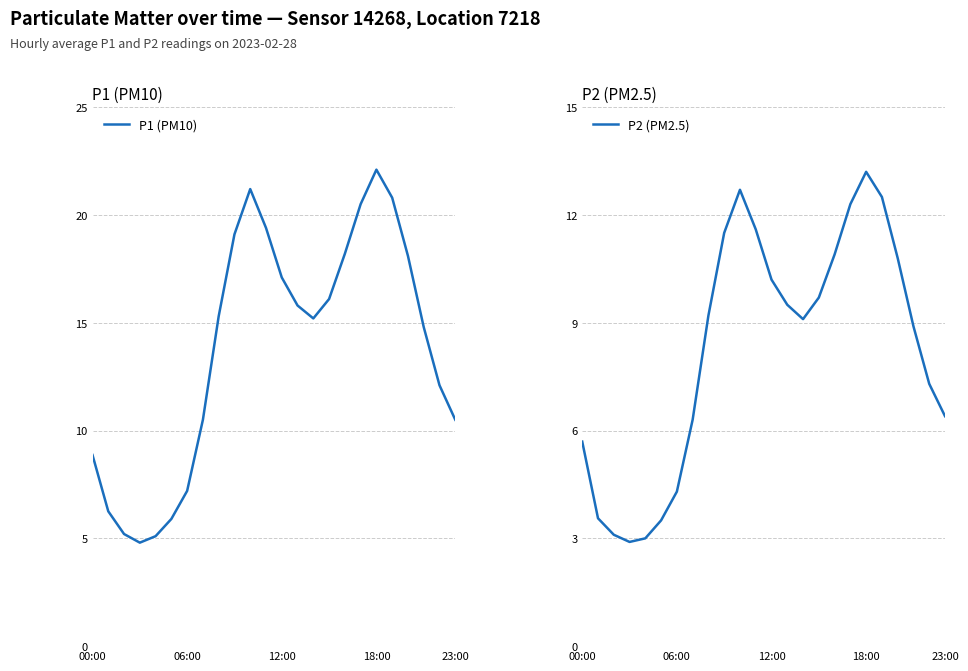

Reading left to right, list all the values displayed in this chart.

P1 (PM10): 8.9	6.3	5.2	4.8	5.1	5.9	7.2	10.5	15.3	19.1	21.2	19.4	17.1	15.8	15.2	16.1	18.2	20.5	22.1	20.8	18.1	14.8	12.1	10.5
P2 (PM2.5): 5.7	3.6	3.1	2.9	3.0	3.5	4.3	6.3	9.2	11.5	12.7	11.6	10.2	9.5	9.1	9.7	10.9	12.3	13.2	12.5	10.8	8.9	7.3	6.4